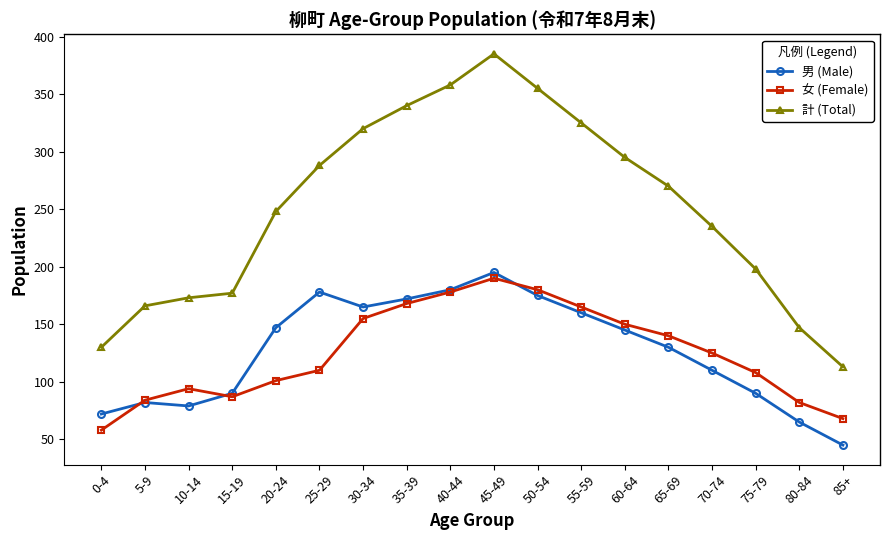

What is the label of the 9th point from the left?

40-44